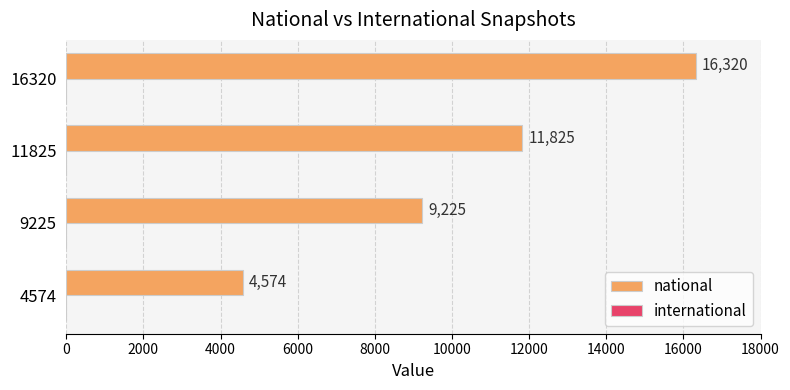

Does the chart contain any negative values?

No